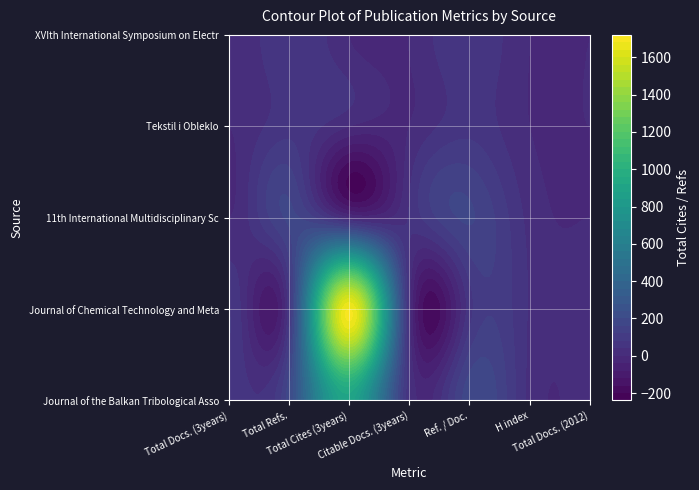

Which series has the largest total across all categories?

Journal of Chemical Technology and Meta